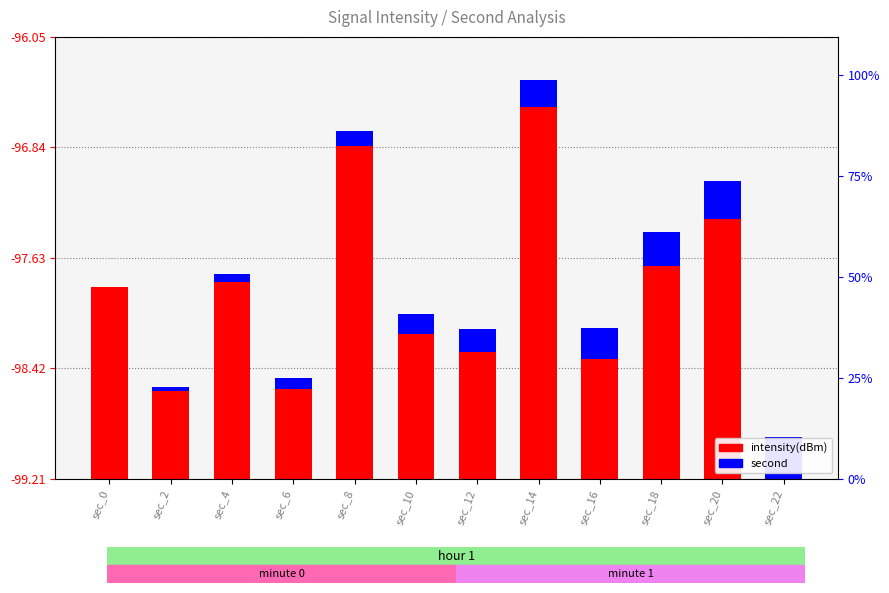

Reading right to left, list all the values displayed in this chart.

intensity(dBm): 0.0	1.9	1.5	0.9	2.7	0.9	1.0	2.4	0.6	1.4	0.6	1.4
second: 0.3	0.3	0.2	0.2	0.2	0.2	0.1	0.1	0.1	0.1	0.0	0.0